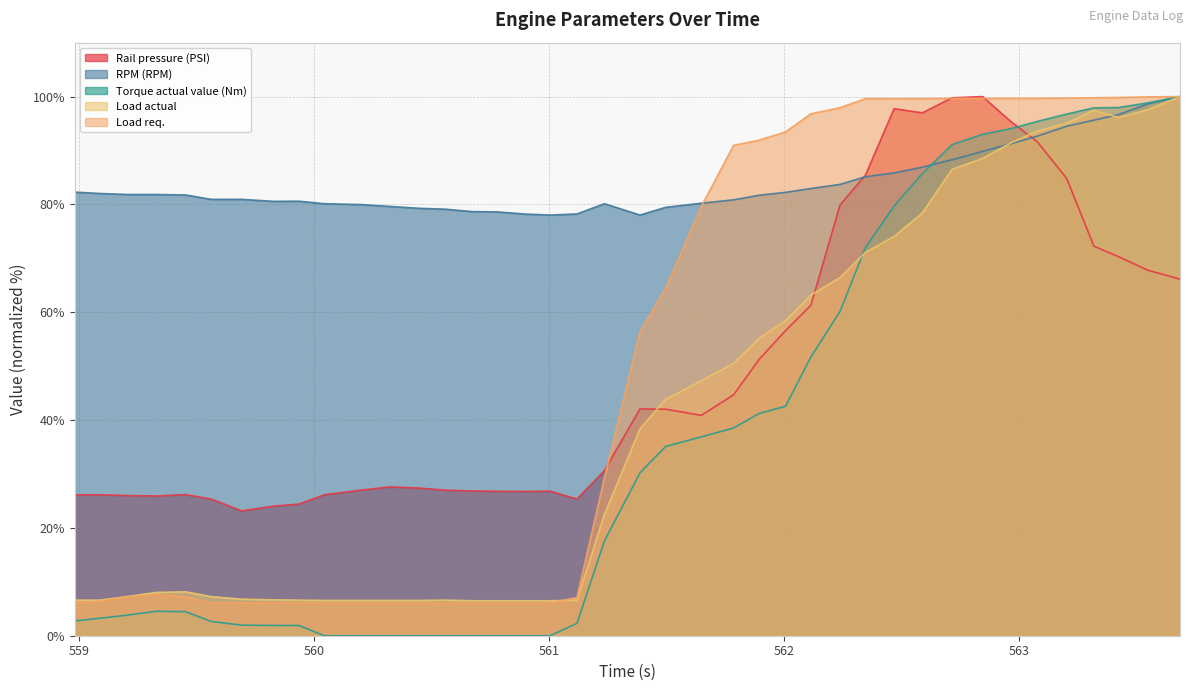

What is the value of the RPM (RPM) point at the 18th from the left?

78.0